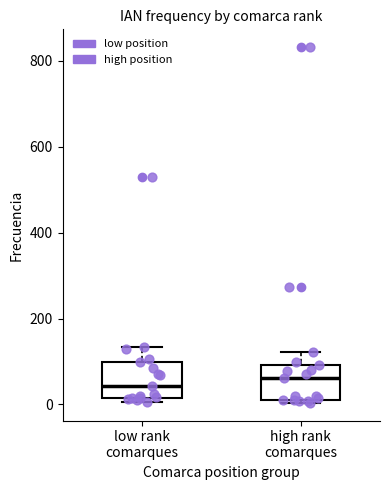

Reading left to right, read every box against the y-axis: the position of its median line, the range the box covers, and the ends of its whiskers. The values are not printed on the chart, so give them approximately, as read against the axis.

low rank comarques: median 40, box 20 to 100, whiskers 0 to 140
high rank comarques: median 60, box 20 to 100, whiskers 0 to 120